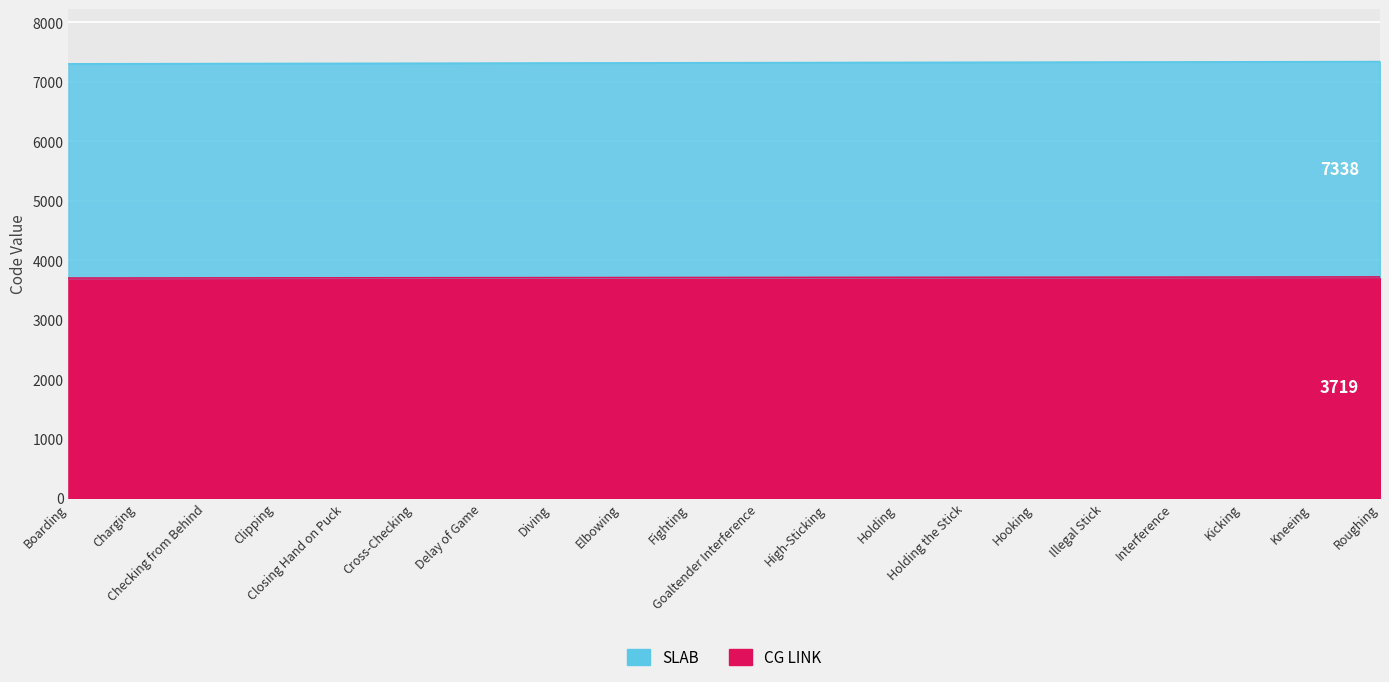

What is the smallest value displayed?

3700